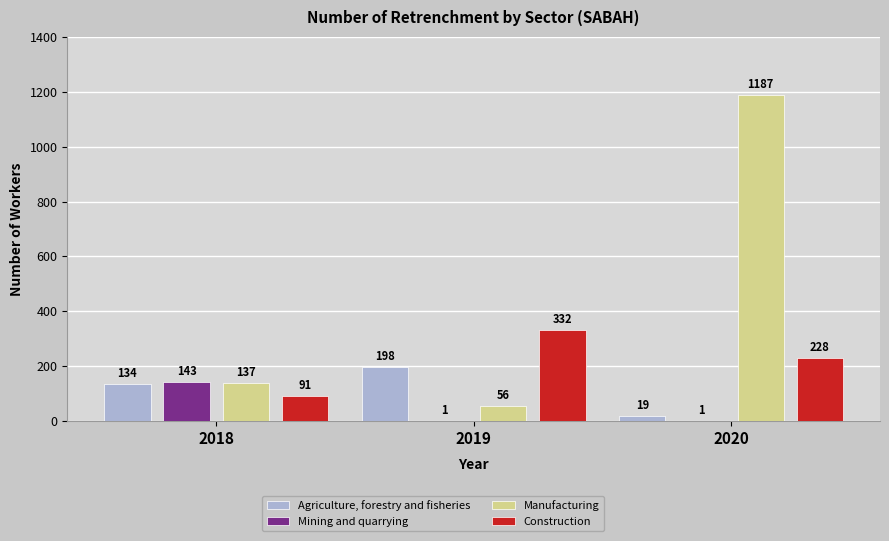

Is the value of Manufacturing at 2018 greater than the value of Agriculture, forestry and fisheries at 2019?

No